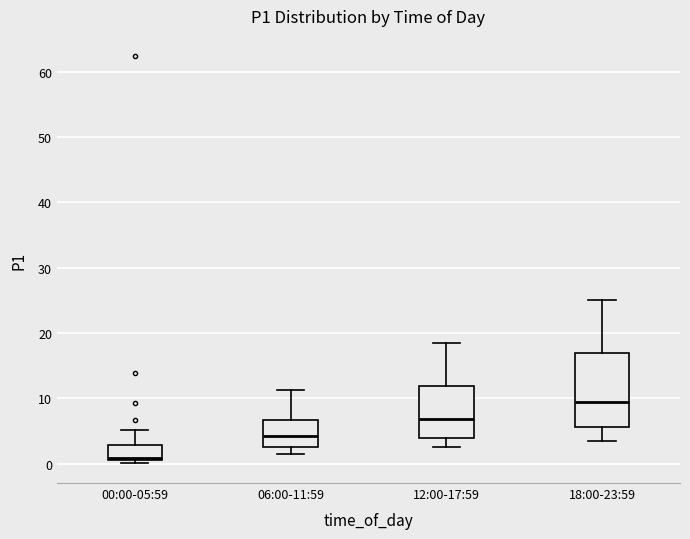

Reading left to right, read every box against the y-axis: the position of its median line, the range the box covers, and the ends of its whiskers. The values are not printed on the chart, so give them approximately, as read against the axis.

00:00-05:59: median 1 (just above the box's lower edge), box 1 to 3, whiskers 0 to 5
06:00-11:59: median 4, box 2 to 7, whiskers 2 (just below the box's lower edge) to 11
12:00-17:59: median 7, box 4 to 12, whiskers 3 to 19
18:00-23:59: median 9, box 6 to 17, whiskers 4 to 25